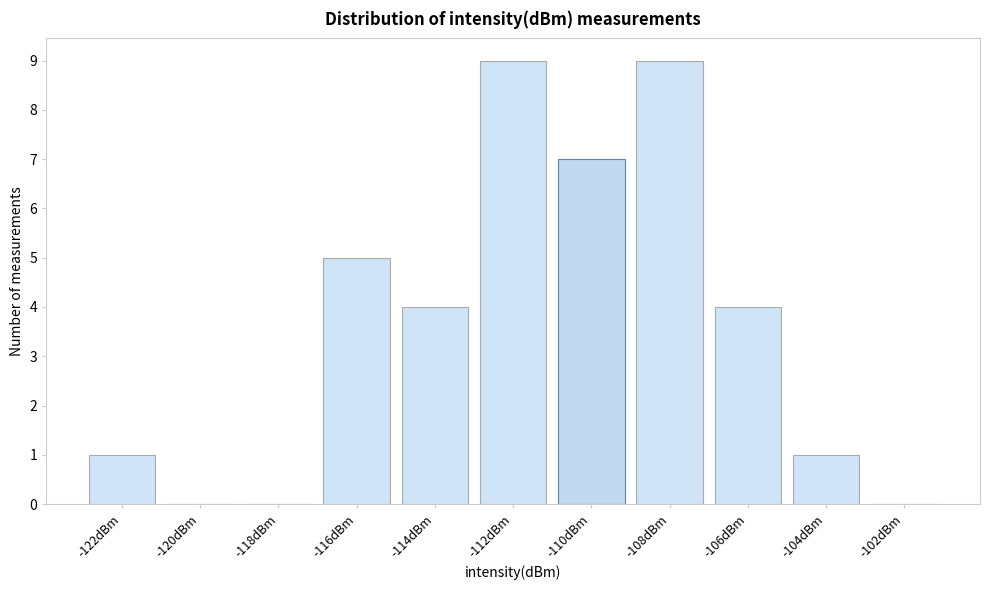

Reading left to right, what are all the values shown in this chart?

-122dBm=1	-120dBm=0	-118dBm=0	-116dBm=5	-114dBm=4	-112dBm=9	-110dBm=7	-108dBm=9	-106dBm=4	-104dBm=1	-102dBm=0